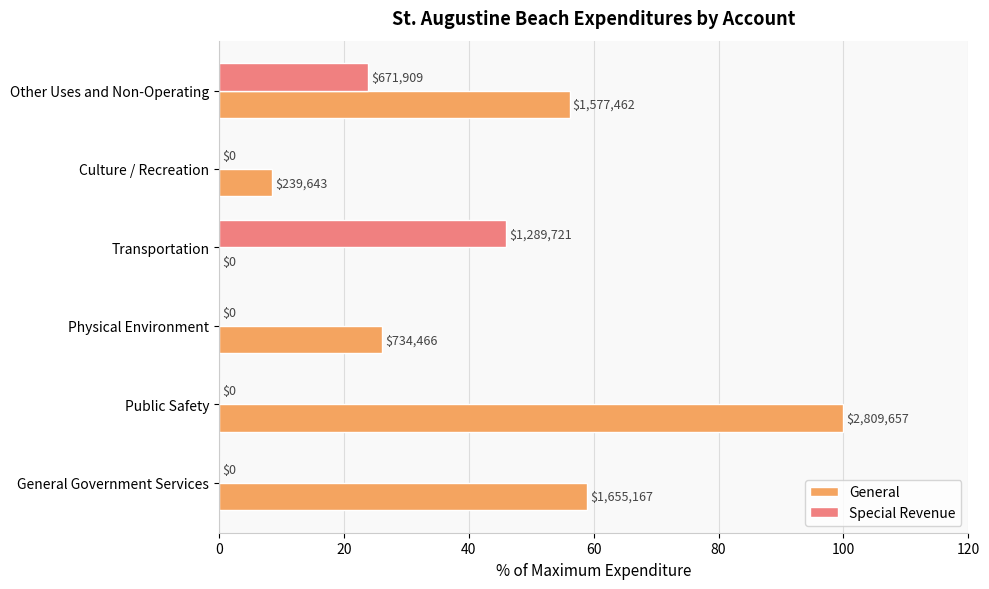

What are all the series names shown in the legend?

General, Special Revenue